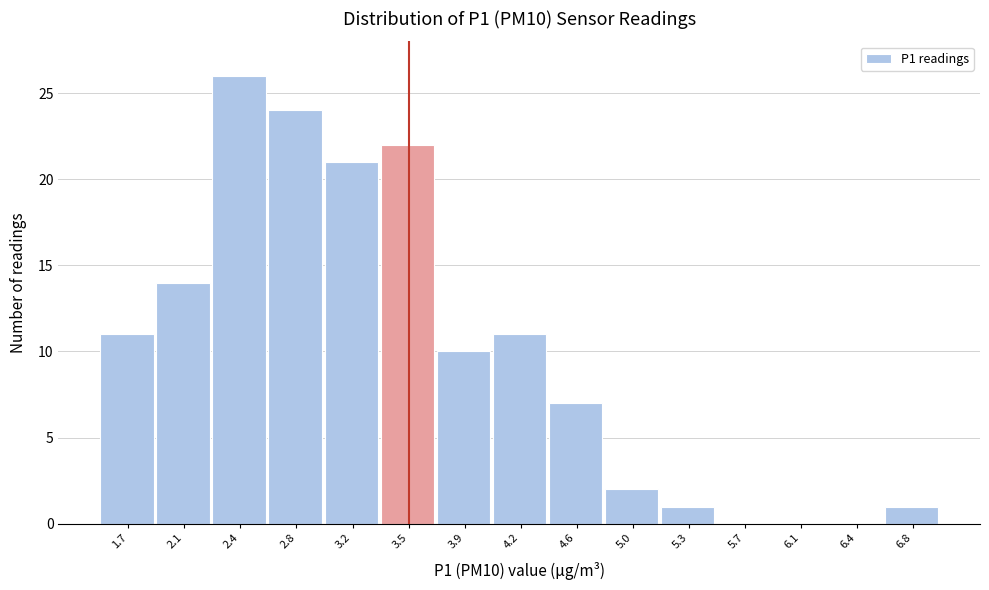

How tall is the bar that spans 4.45 to 4.80 on the x-axis? Neither the bar edges nor the heights are printed on the chart, so give them approximately, as read against the axes.

7